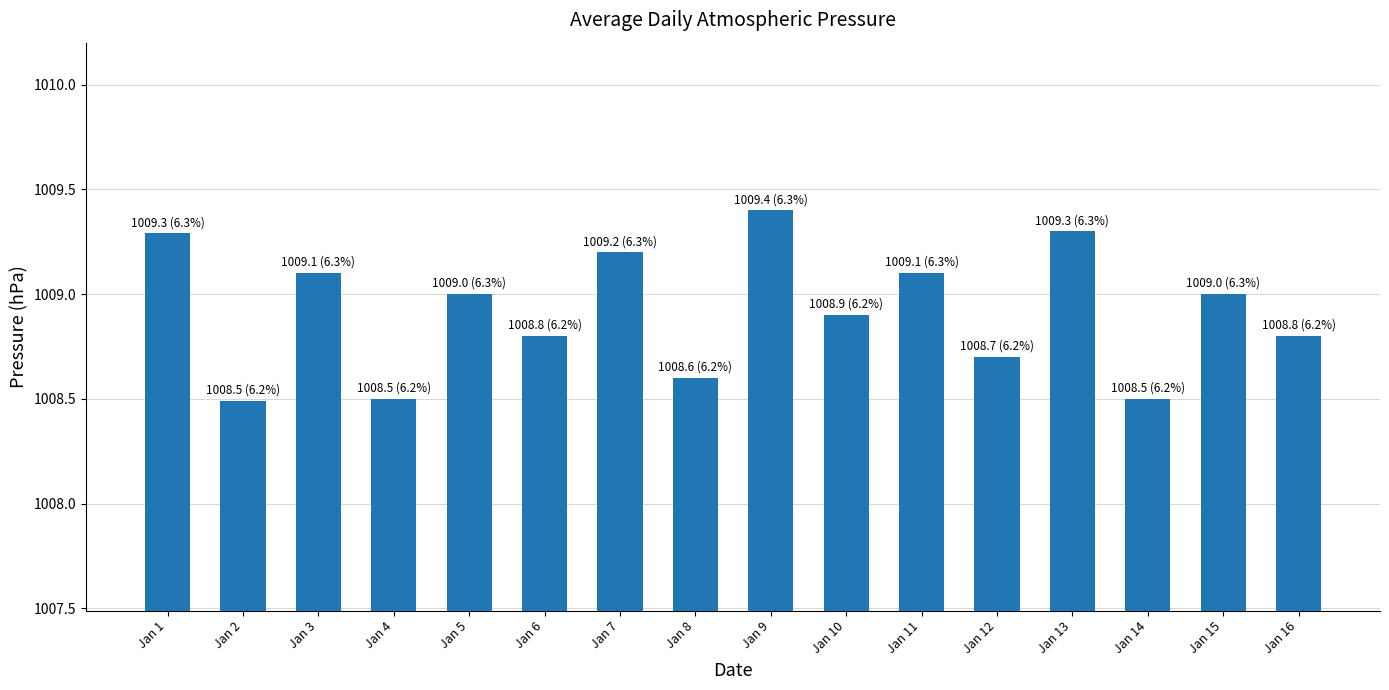

Count the number of categories in the chart.

16